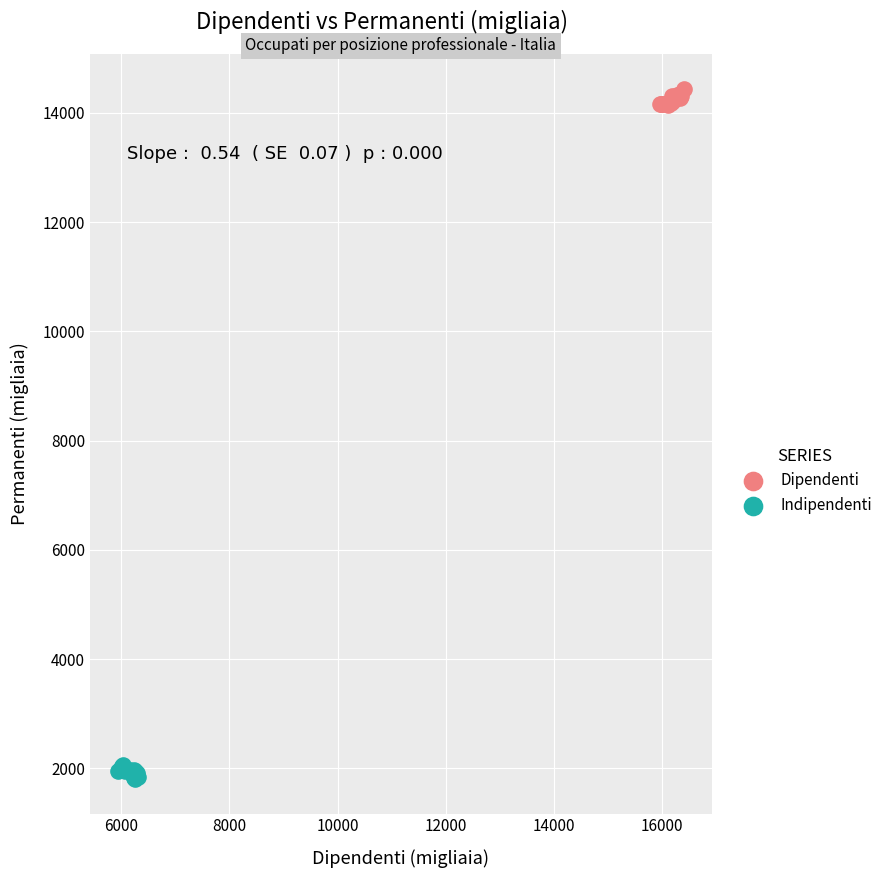

Which series contains the lowest Y value?

Indipendenti